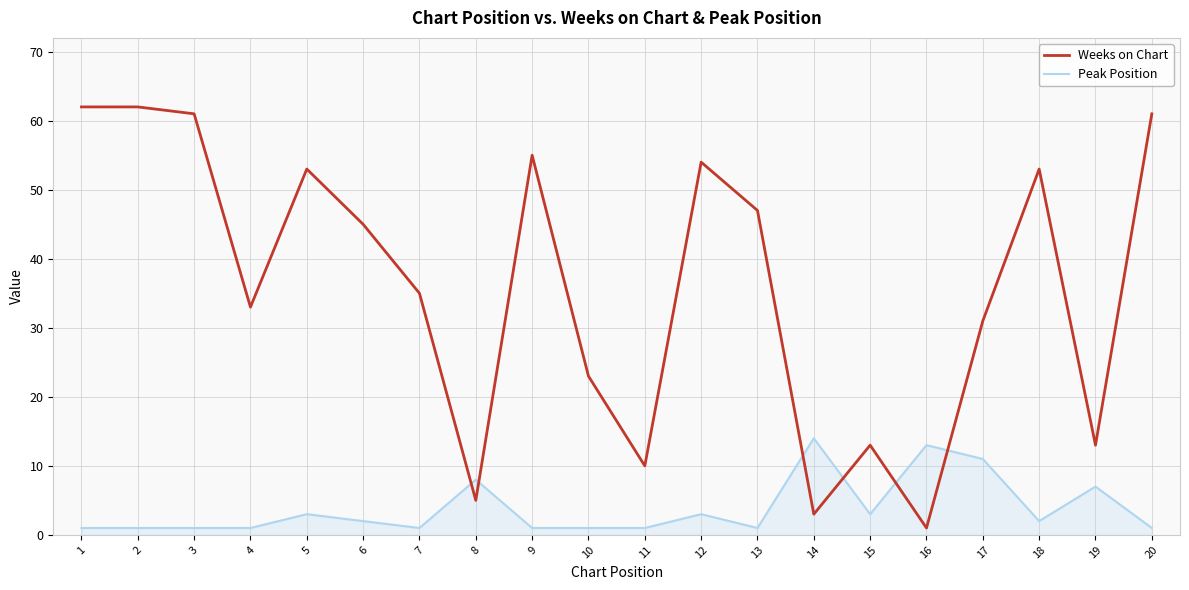

Count the number of data series in this chart.

2